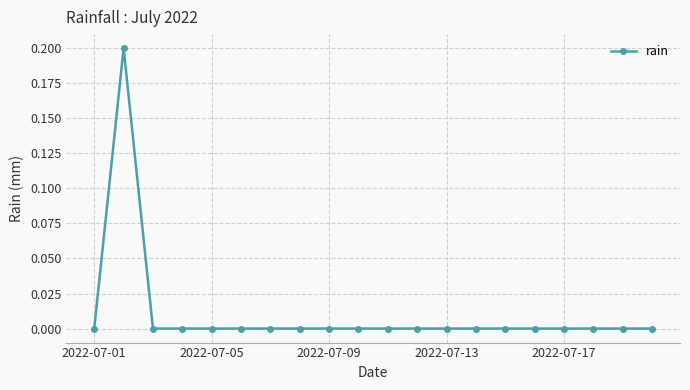

True or false: the data has more than 0 interior local peaks.

True